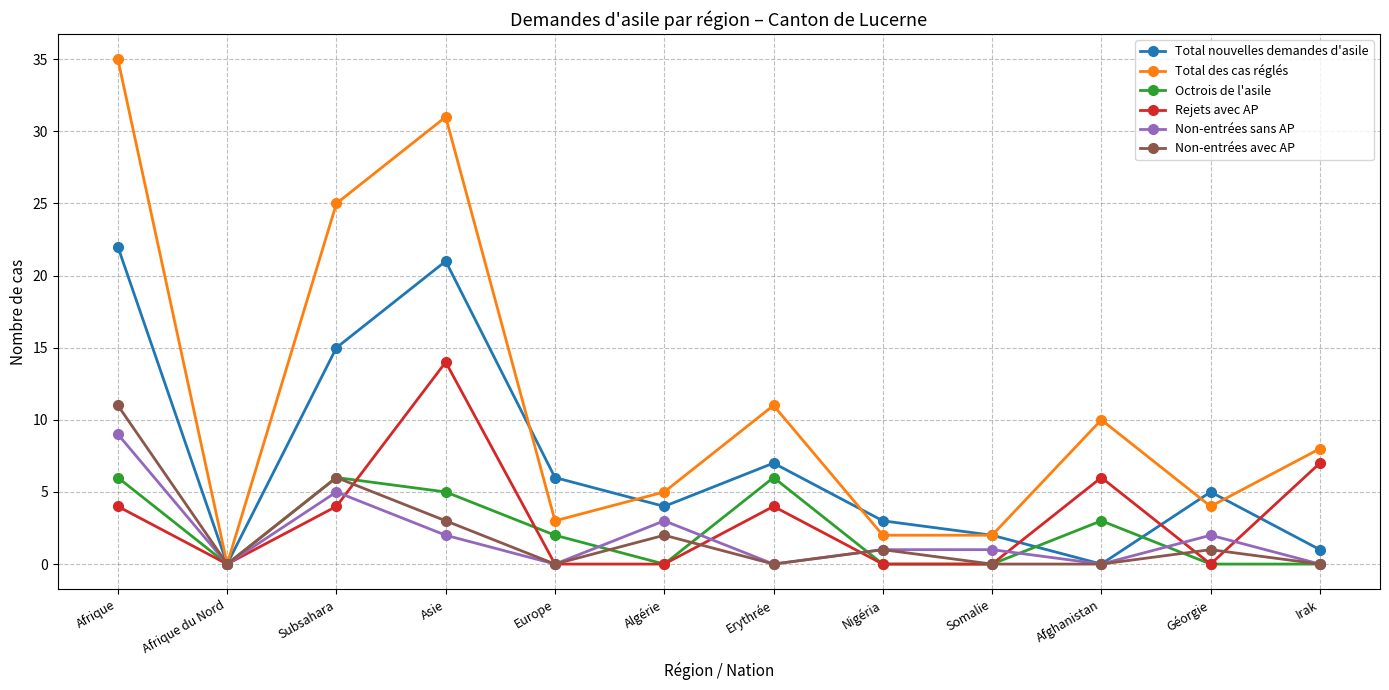

Reading left to right, extract all data points from this chart.

Total nouvelles demandes d'asile: Afrique=22	Afrique du Nord=0	Subsahara=15	Asie=21	Europe=6	Algérie=4	Erythrée=7	Nigéria=3	Somalie=2	Afghanistan=0	Géorgie=5	Irak=1
Total des cas réglés: Afrique=35	Afrique du Nord=0	Subsahara=25	Asie=31	Europe=3	Algérie=5	Erythrée=11	Nigéria=2	Somalie=2	Afghanistan=10	Géorgie=4	Irak=8
Octrois de l'asile: Afrique=6	Afrique du Nord=0	Subsahara=6	Asie=5	Europe=2	Algérie=0	Erythrée=6	Nigéria=0	Somalie=0	Afghanistan=3	Géorgie=0	Irak=0
Rejets avec AP: Afrique=4	Afrique du Nord=0	Subsahara=4	Asie=14	Europe=0	Algérie=0	Erythrée=4	Nigéria=0	Somalie=0	Afghanistan=6	Géorgie=0	Irak=7
Non-entrées sans AP: Afrique=9	Afrique du Nord=0	Subsahara=5	Asie=2	Europe=0	Algérie=3	Erythrée=0	Nigéria=1	Somalie=1	Afghanistan=0	Géorgie=2	Irak=0
Non-entrées avec AP: Afrique=11	Afrique du Nord=0	Subsahara=6	Asie=3	Europe=0	Algérie=2	Erythrée=0	Nigéria=1	Somalie=0	Afghanistan=0	Géorgie=1	Irak=0